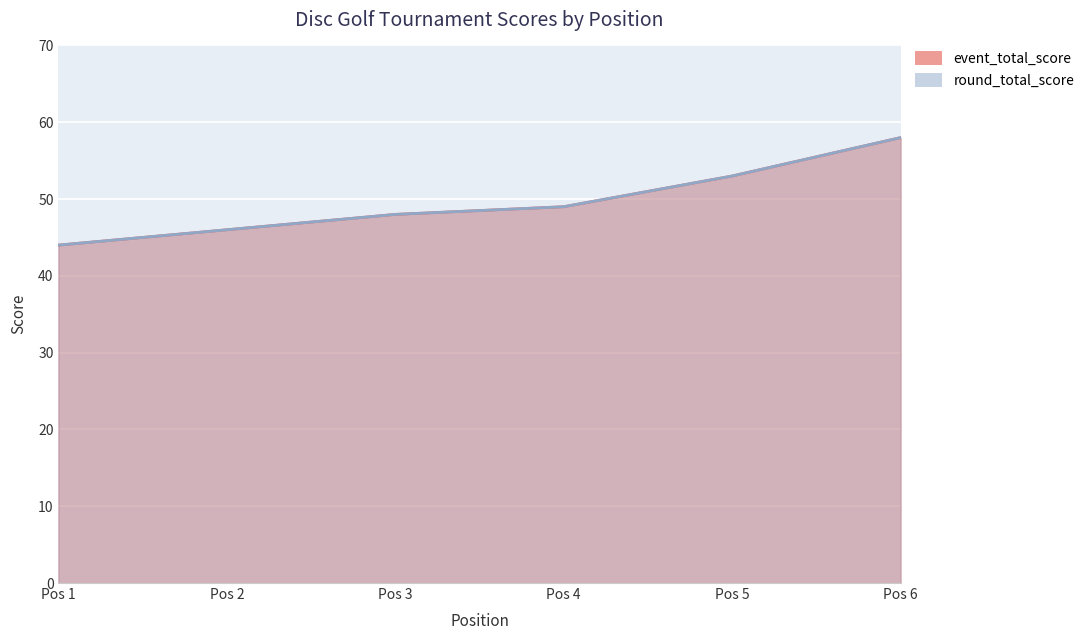

Read the event_total_score value at Pos 3, to the nearest 5.

50